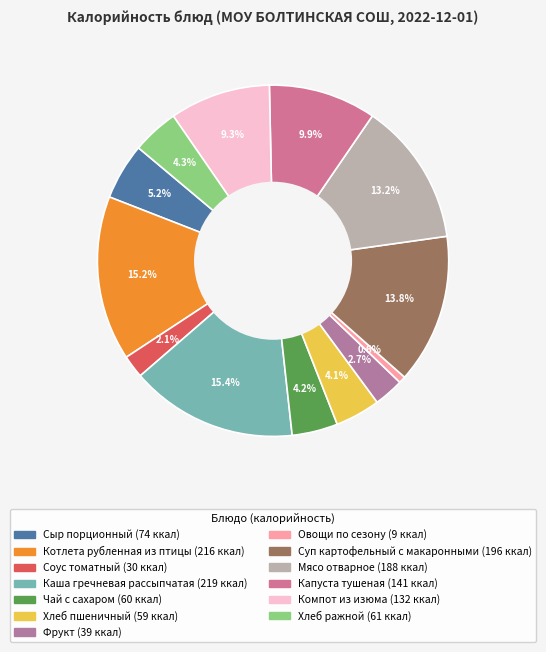

What is the total percentage of Суп картофельный с макаронными and Соус томатный?

15.9%